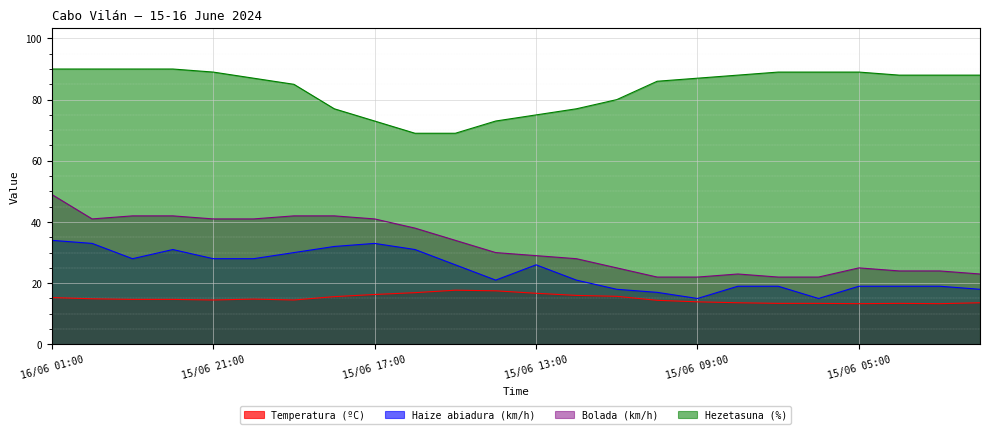

Reading left to right, transcribe all the data shown in this chart.

Temperatura (ºC): 15.3	14.9	14.7	14.7	14.5	14.8	14.5	15.6	16.3	16.9	17.7	17.5	16.7	16.0	15.7	14.4	13.9	13.6	13.4	13.4	13.3	13.4	13.3	13.6
Haize abiadura (km/h): 34.0	33.0	28.0	31.0	28.0	28.0	30.0	32.0	33.0	31.0	26.0	21.0	26.0	21.0	18.0	17.0	15.0	19.0	19.0	15.0	19.0	19.0	19.0	18.0
Bolada (km/h): 49.0	41.0	42.0	42.0	41.0	41.0	42.0	42.0	41.0	38.0	34.0	30.0	29.0	28.0	25.0	22.0	22.0	23.0	22.0	22.0	25.0	24.0	24.0	23.0
Hezetasuna (%): 90.0	90.0	90.0	90.0	89.0	87.0	85.0	77.0	73.0	69.0	69.0	73.0	75.0	77.0	80.0	86.0	87.0	88.0	89.0	89.0	89.0	88.0	88.0	88.0